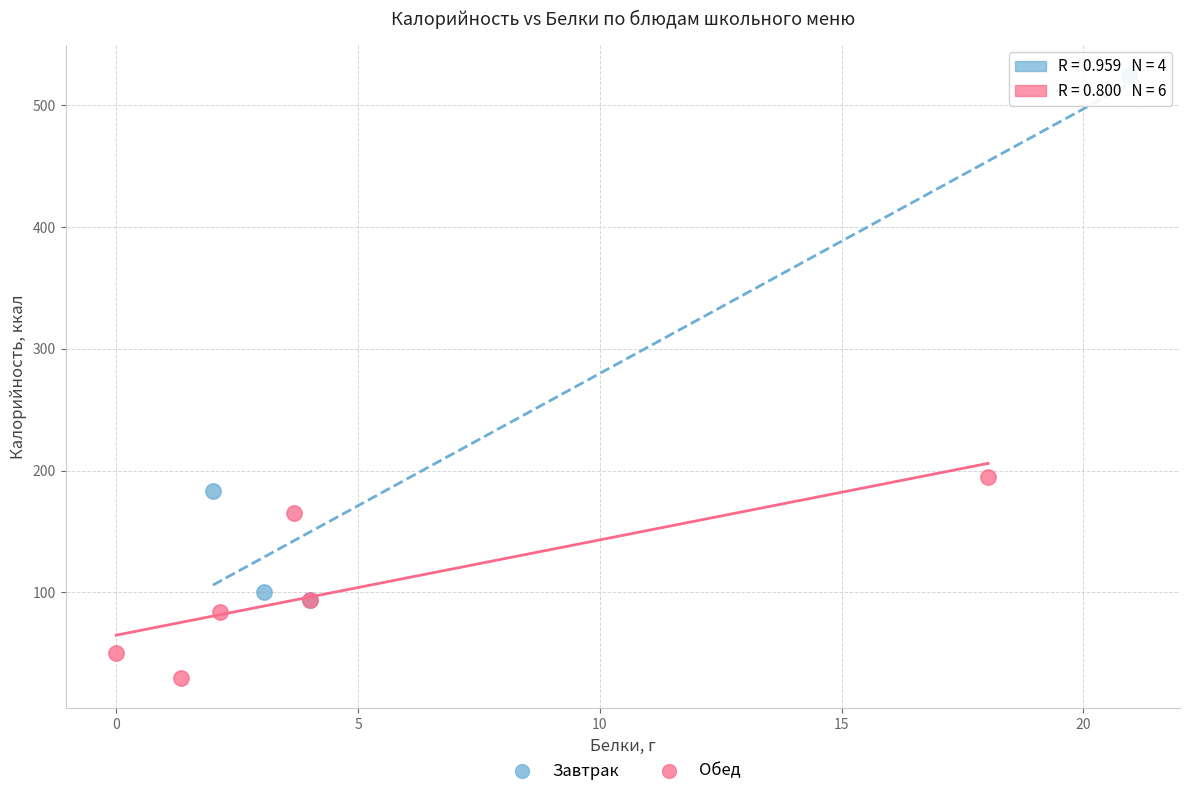

Which series contains the highest Y value?

Завтрак